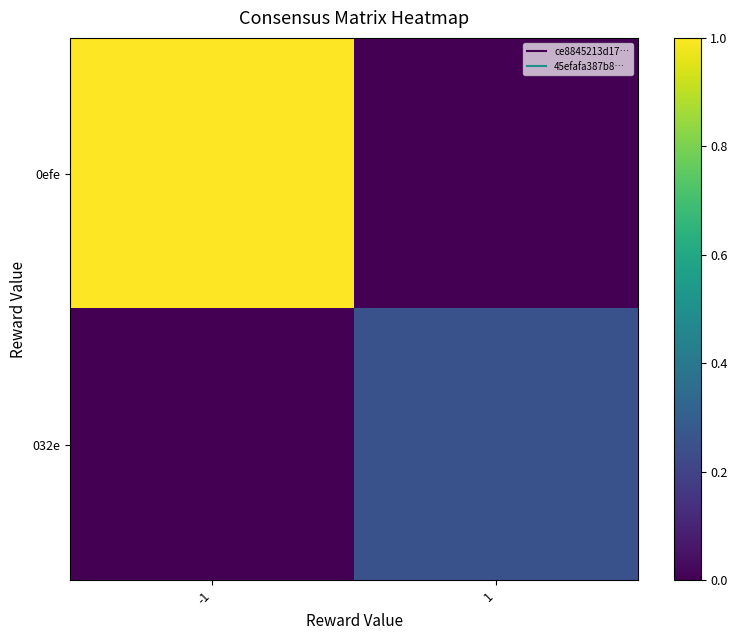

Rank the series by their average value, from highest to lowest.

0efe, 032e